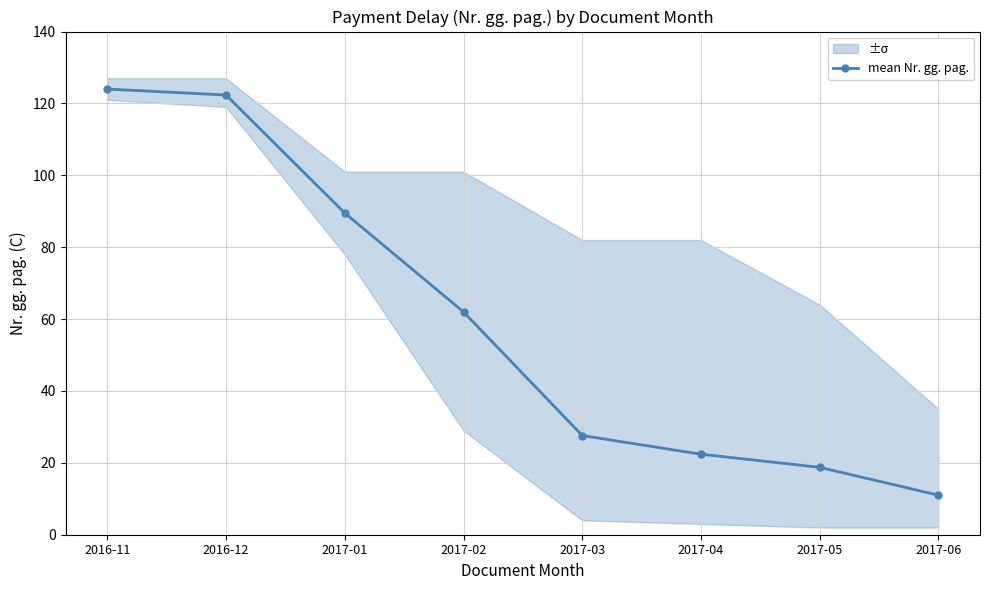

What value does the data have at 2017-03?

27.6